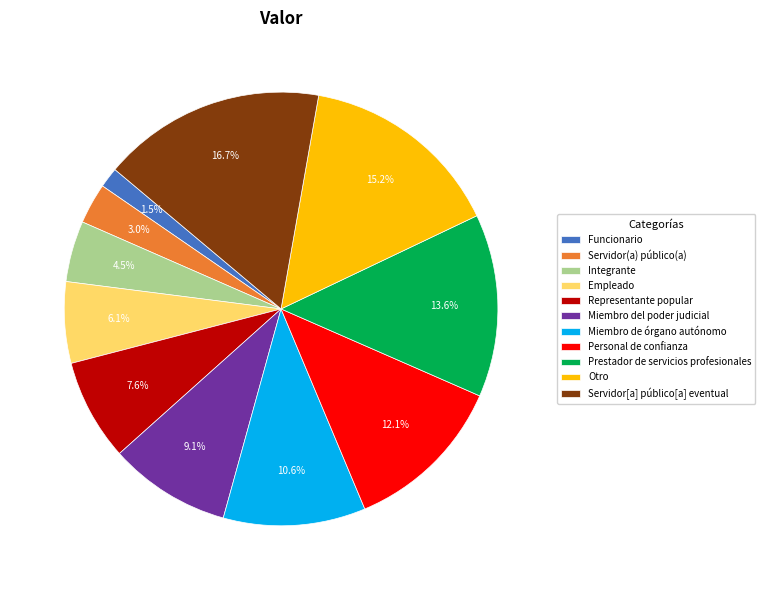

What is the ratio of the value at Servidor[a] público[a] eventual to the value at Prestador de servicios profesionales?

1.2